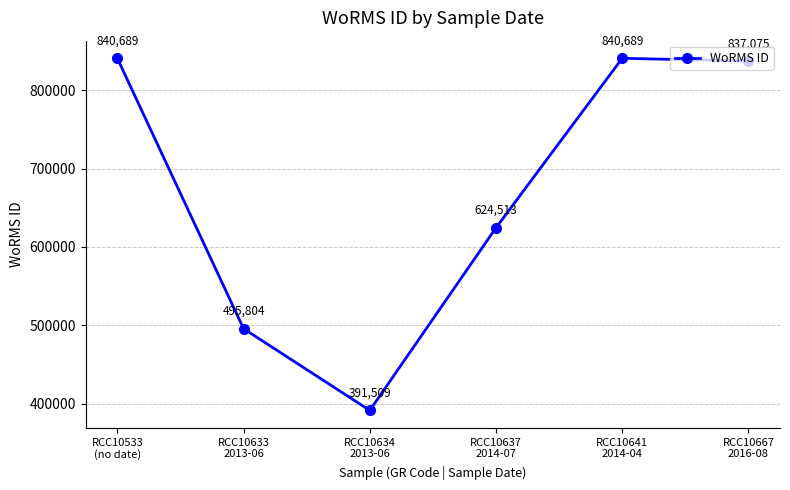

Between RCC10641
2014-04 and RCC10634
2013-06, which is larger?

RCC10641
2014-04